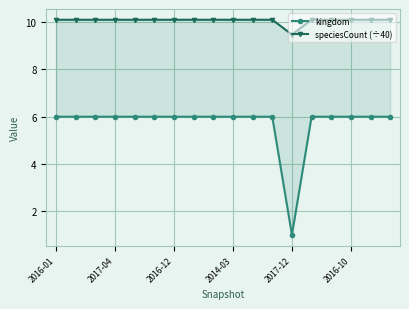

How many lines are shown in the chart?

2